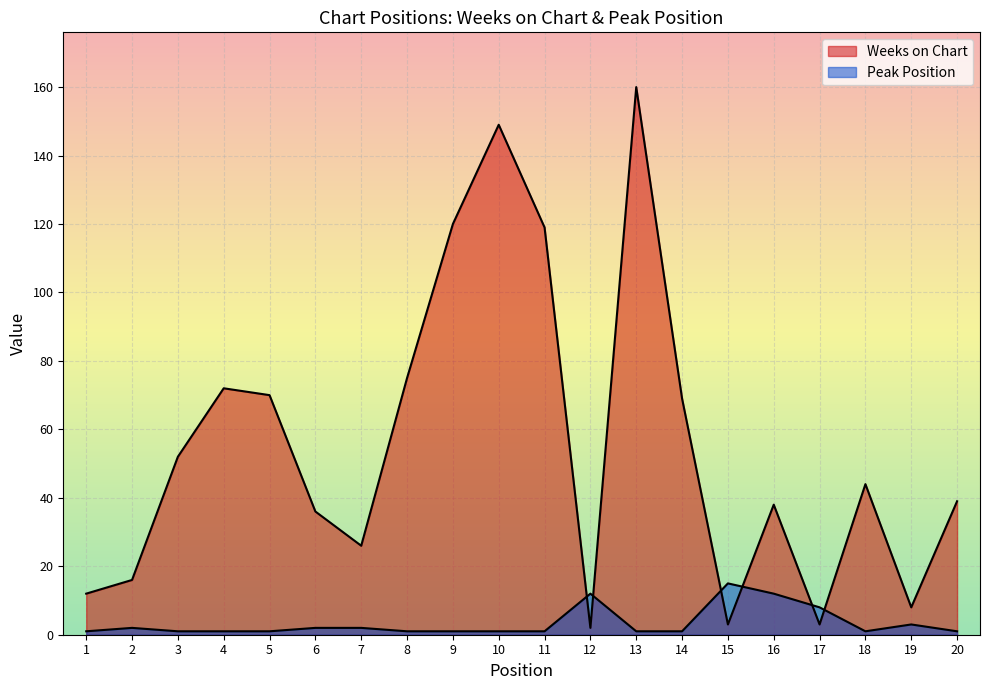

What is the total value across all series at 14?

70